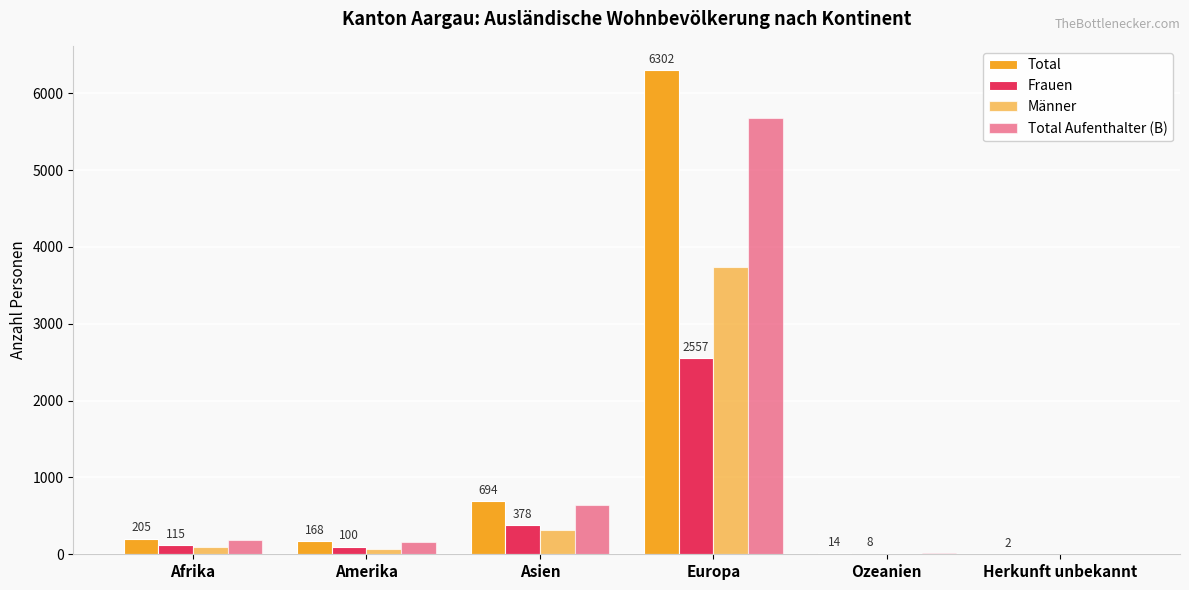

What position from the left is Europa?

4